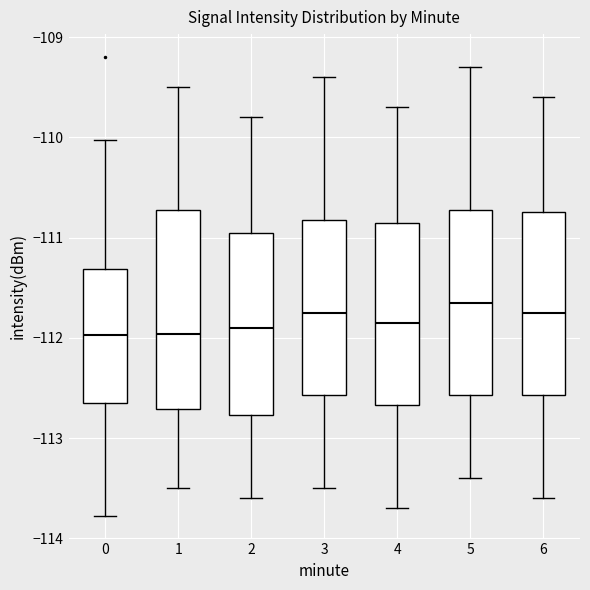

Reading left to right, transcribe this box plot: for each box, give where its median line is, the range the box spans, and where its two whiskers end, as read against the y-axis. The values are not printed on the chart, so give them approximately, as read against the axis.

0: median -112.0, box -112.7 to -111.3, whiskers -113.8 to -110.0
1: median -112.0, box -112.7 to -110.7, whiskers -113.5 to -109.5
2: median -111.9, box -112.8 to -110.9, whiskers -113.6 to -109.8
3: median -111.7, box -112.6 to -110.8, whiskers -113.5 to -109.4
4: median -111.8, box -112.7 to -110.8, whiskers -113.7 to -109.7
5: median -111.6, box -112.6 to -110.7, whiskers -113.4 to -109.3
6: median -111.7, box -112.6 to -110.7, whiskers -113.6 to -109.6